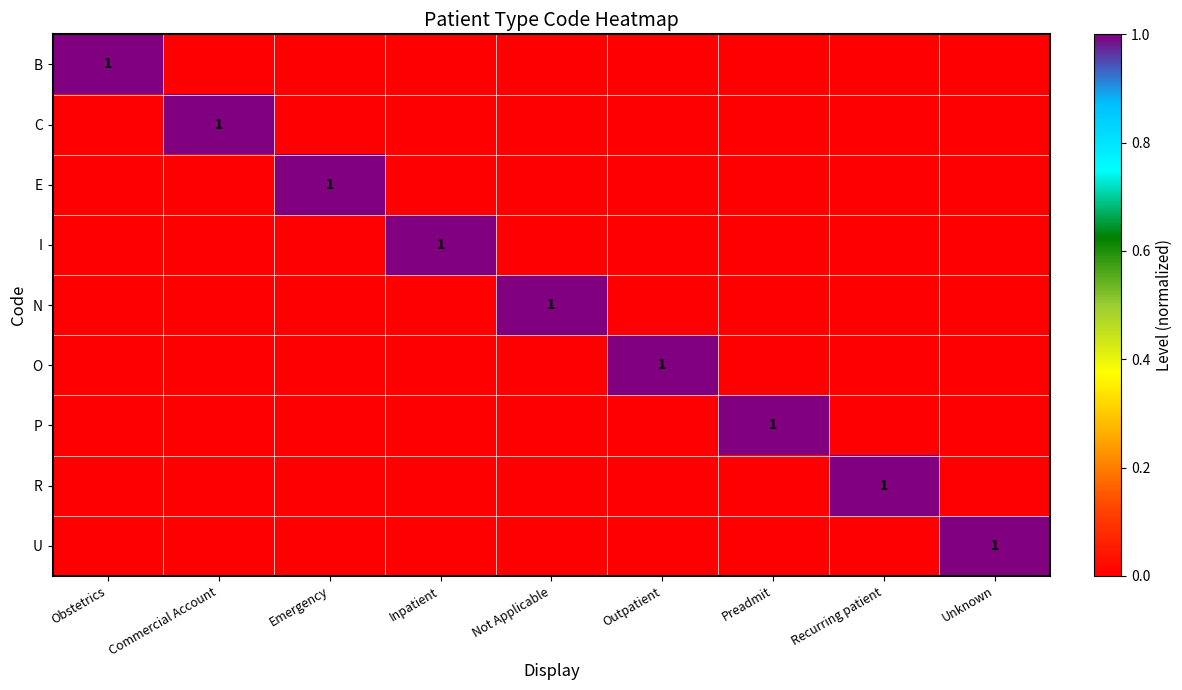

Is it true that I equals 1 at Inpatient?

True